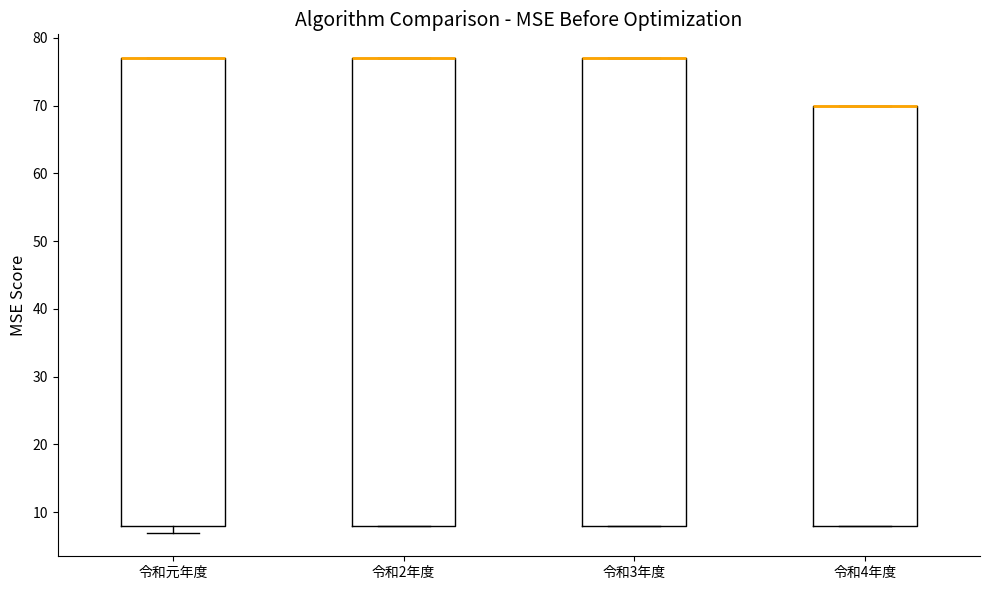

Reading left to right, read every box against the y-axis: the position of its median line, the range the box covers, and the ends of its whiskers. The values are not printed on the chart, so give them approximately, as read against the axis.

令和元年度: median 77 (drawn on the box's upper edge), box 8 to 77, whiskers 7 to 77
令和2年度: median 77 (drawn on the box's upper edge), box 8 to 77, whiskers 8 to 77
令和3年度: median 77 (drawn on the box's upper edge), box 8 to 77, whiskers 8 to 77
令和4年度: median 70 (drawn on the box's upper edge), box 8 to 70, whiskers 8 to 70